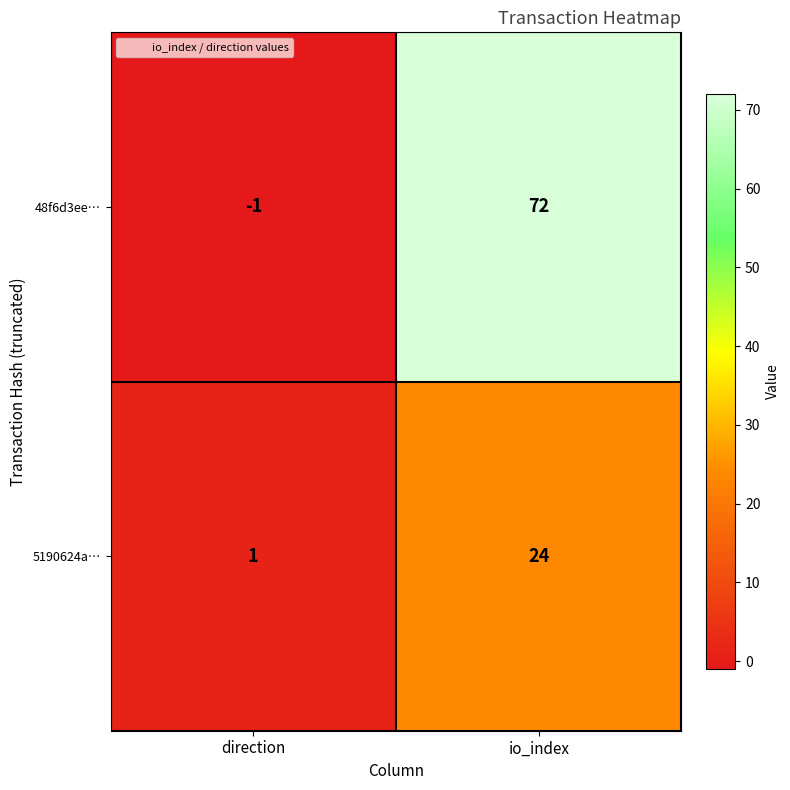

Rank the series by their maximum value, from lowest to highest.

5190624a…, 48f6d3ee…